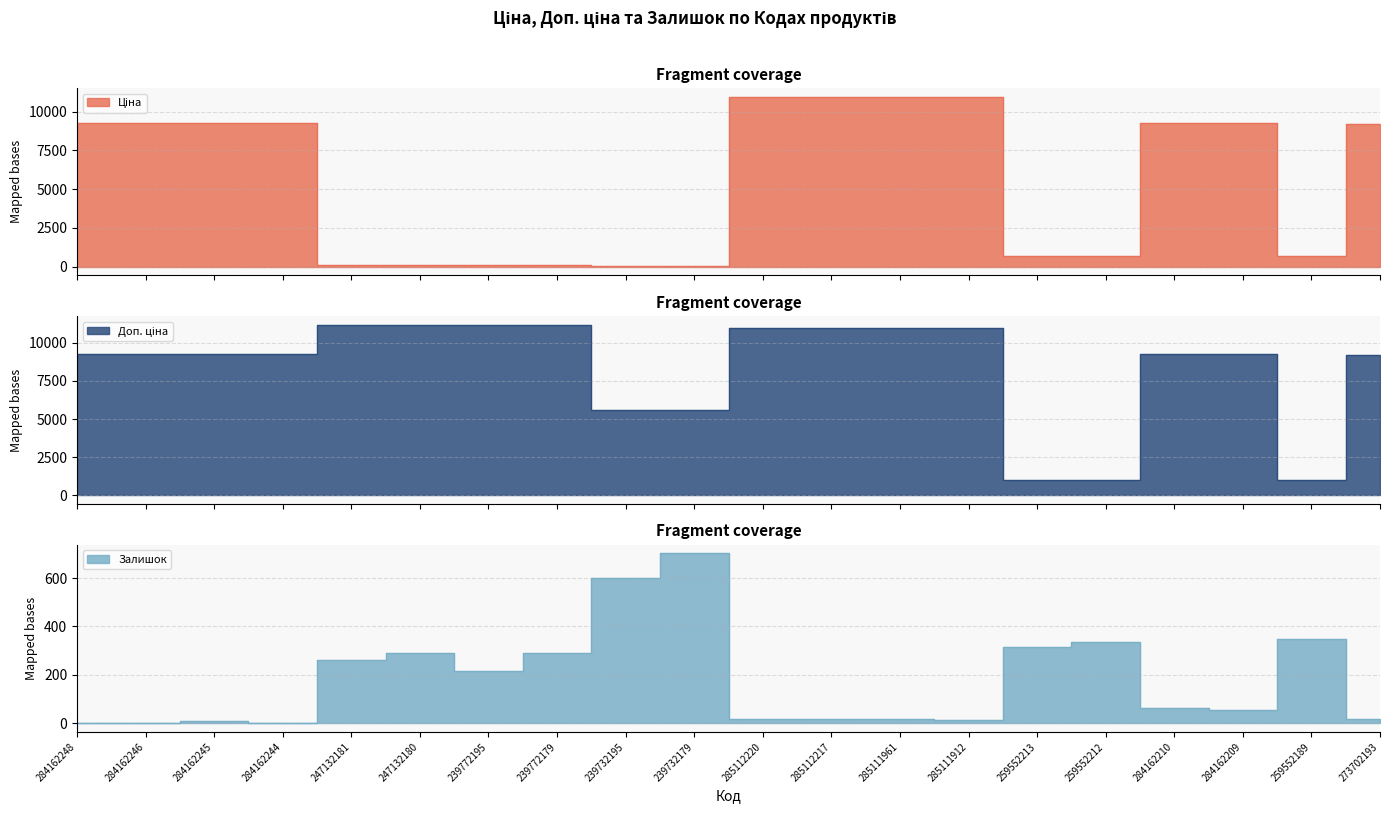

List the series in order of their overall mean, highest first.

Доп. ціна, Ціна, Залишок